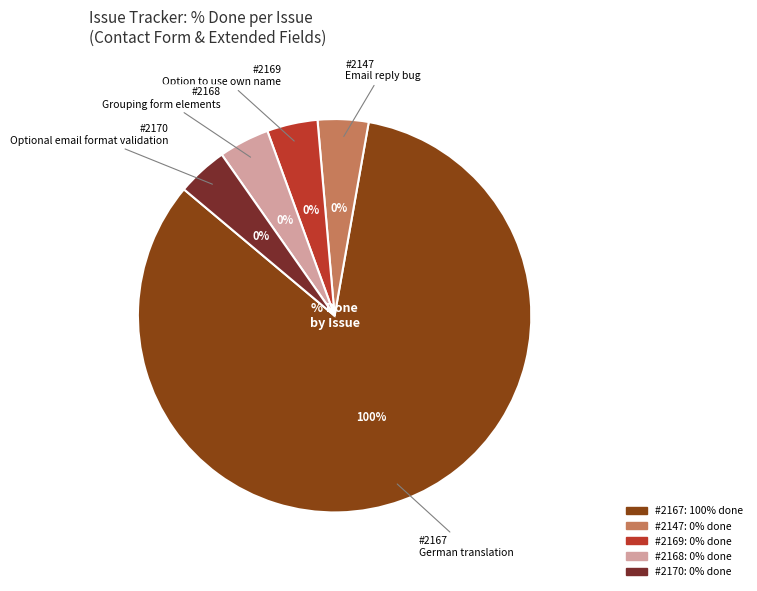

What portion of the pie excludes 2168?

100.0%